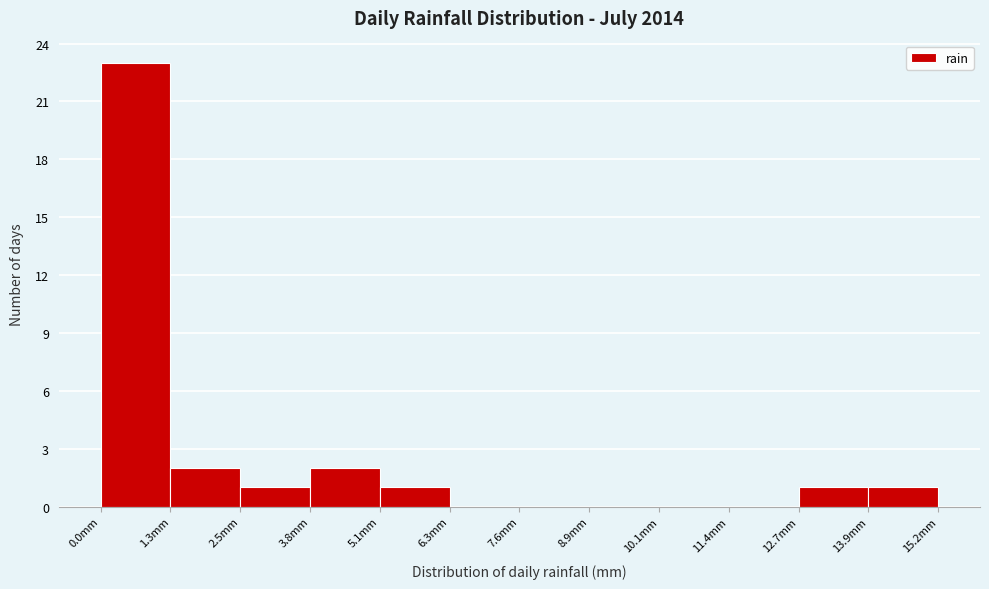

What is the height of the bar covering 14.0 to 15.2 on the x-axis? Neither the bar edges nor the heights are printed on the chart, so give them approximately, as read against the axes.

1